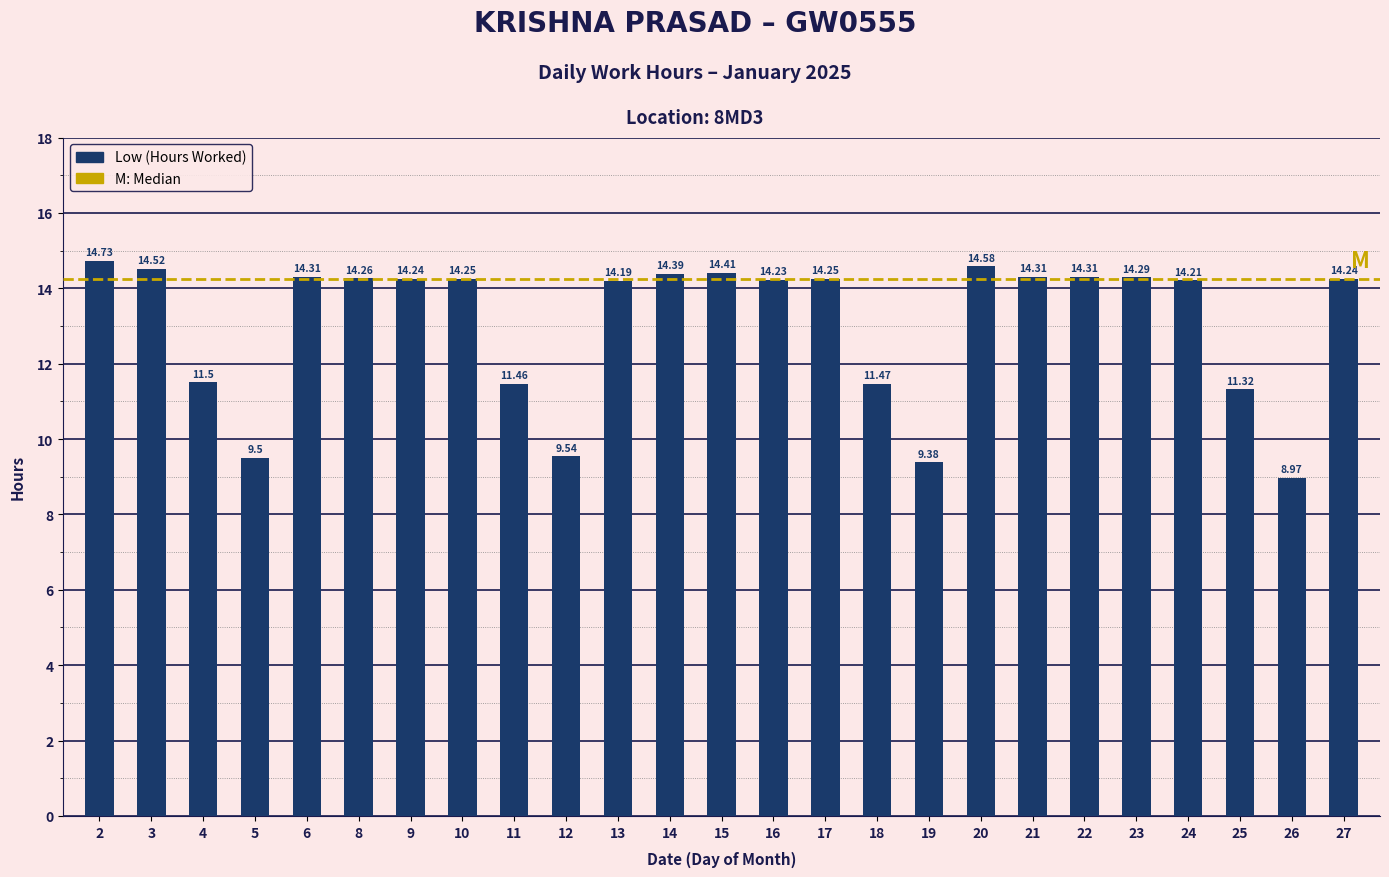

At which category does the chart reach its peak across all series?

2